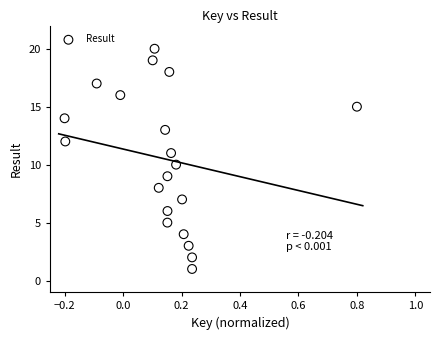

What is the range of Y values (max minus min)?

19